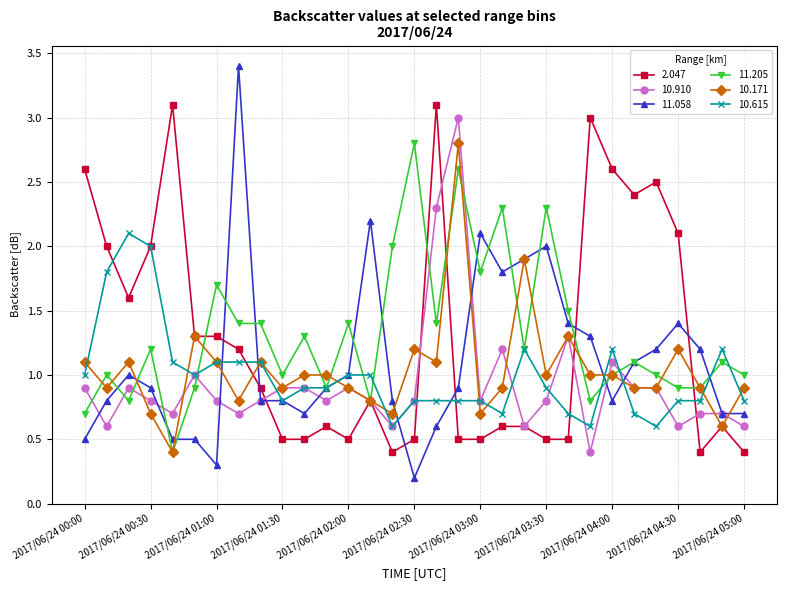

Which series has the largest range (max minus min)?

11.058